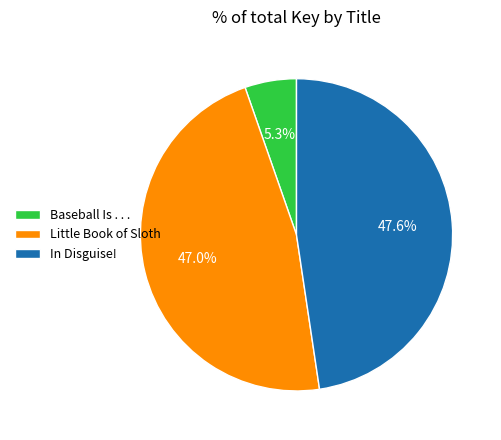

Rank the categories by value from highest to lowest.

In Disguise!, Little Book of Sloth, Baseball Is . . .